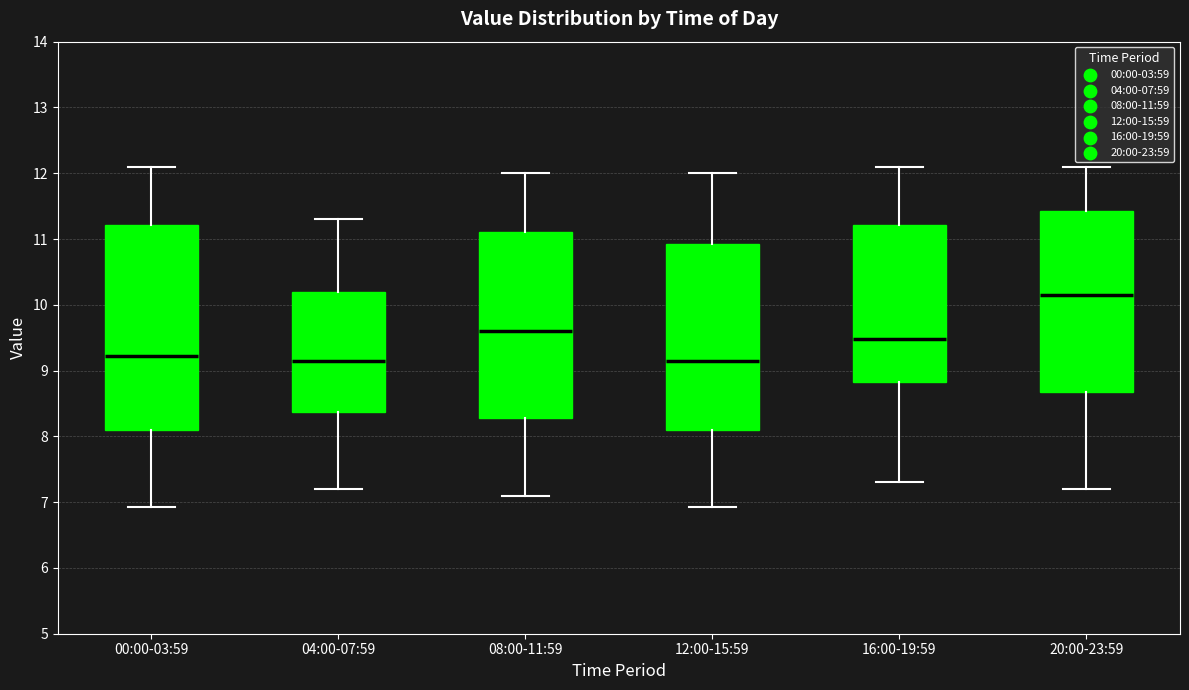

Reading left to right, read every box against the y-axis: the position of its median line, the range the box covers, and the ends of its whiskers. The values are not printed on the chart, so give them approximately, as read against the axis.

00:00-03:59: median 9.2, box 8.1 to 11.2, whiskers 6.9 to 12.1
04:00-07:59: median 9.2, box 8.4 to 10.2, whiskers 7.2 to 11.3
08:00-11:59: median 9.6, box 8.3 to 11.1, whiskers 7.1 to 12.0
12:00-15:59: median 9.2, box 8.1 to 10.9, whiskers 6.9 to 12.0
16:00-19:59: median 9.5, box 8.8 to 11.2, whiskers 7.3 to 12.1
20:00-23:59: median 10.2, box 8.7 to 11.4, whiskers 7.2 to 12.1